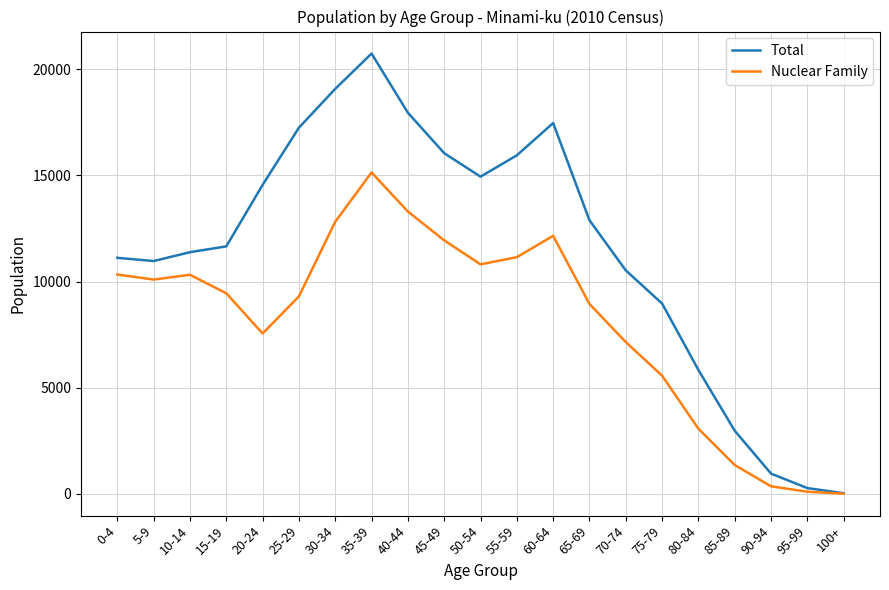

List the series in order of their overall mean, lowest first.

Nuclear Family, Total